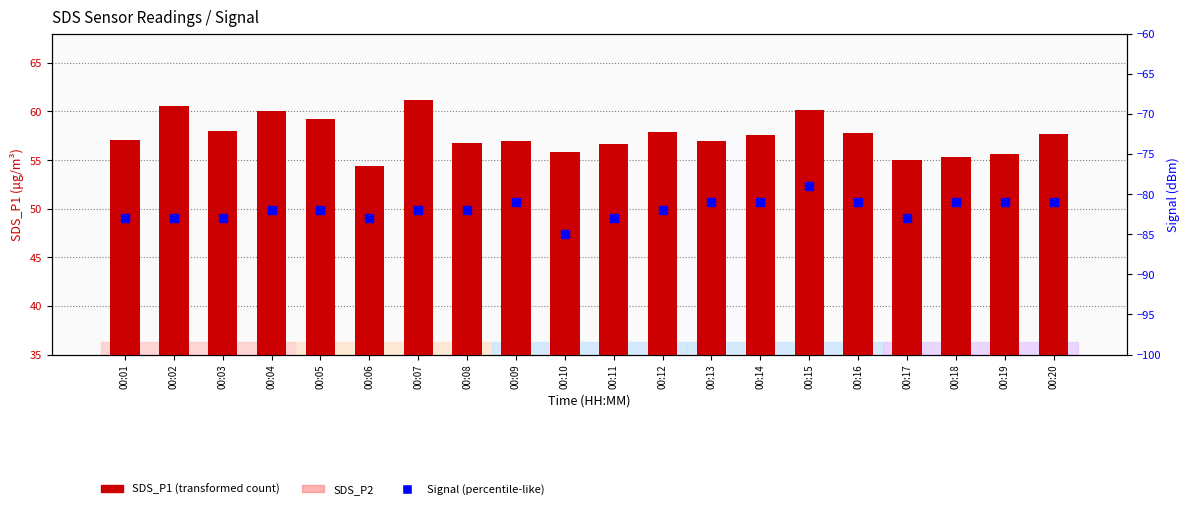

At which category is the sum across all series the highest?

00:15